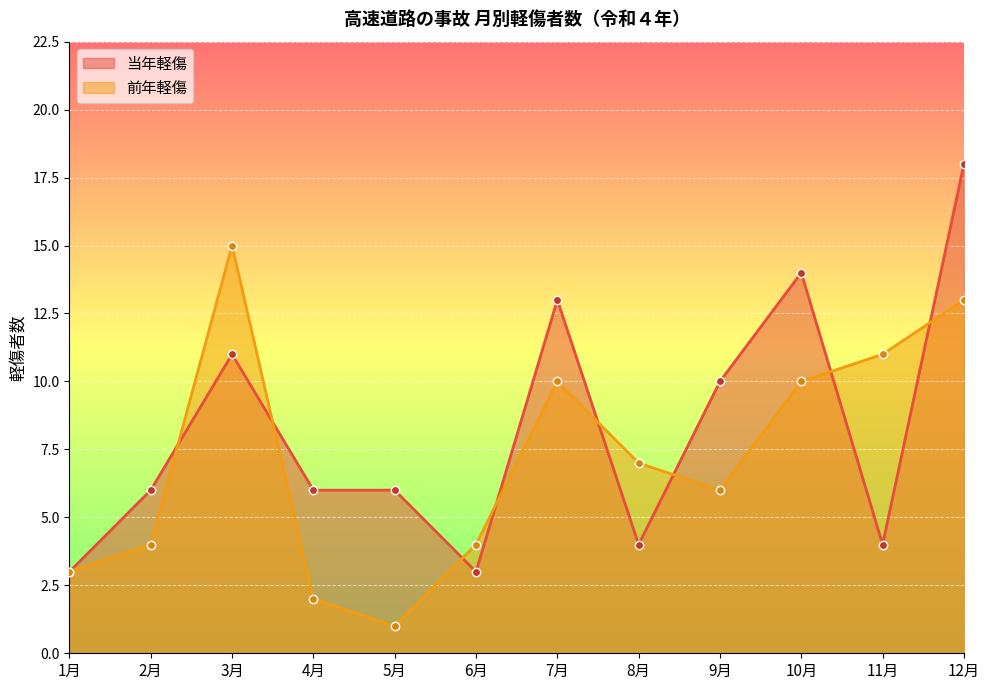

What is the approximate value of 前年軽傷 at 7月, to the nearest 5?

10